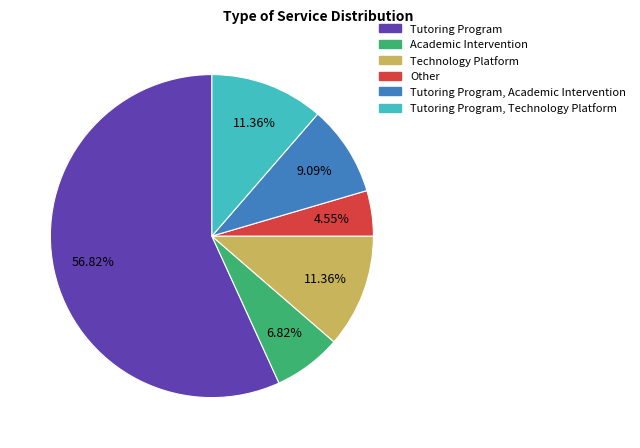

Is there any slice that represents more than half of the pie?

Yes